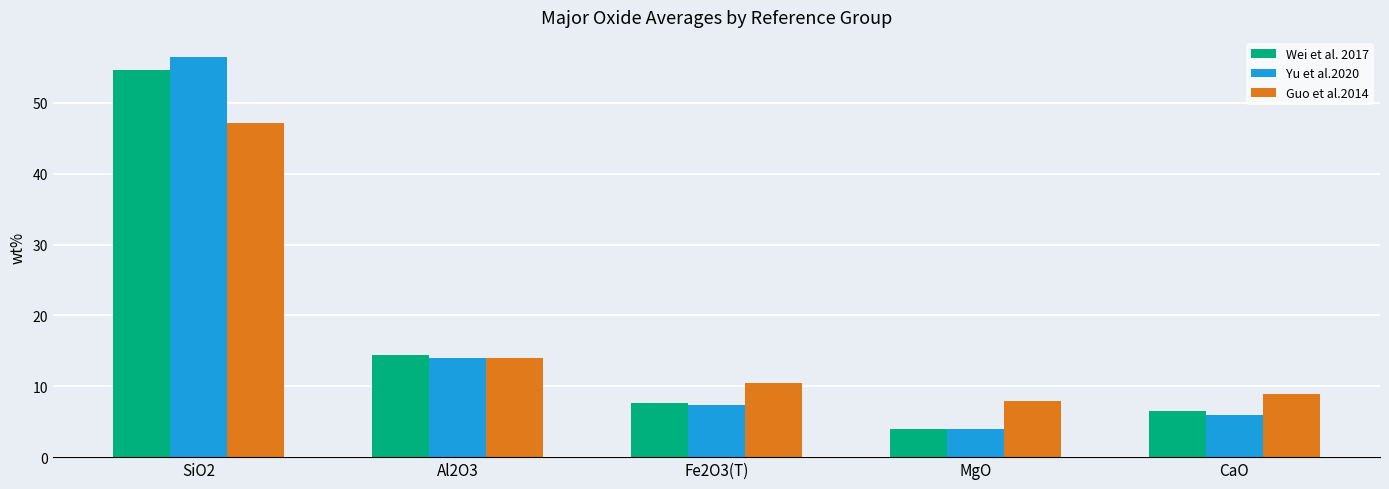

What is the value of the Yu et al.2020 bar at the 5th from the left?

6.0